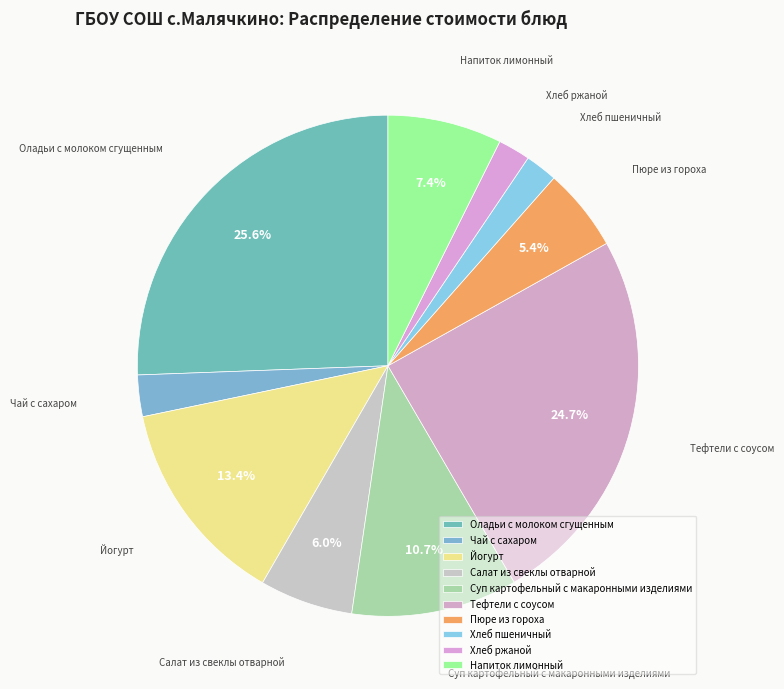

Count the number of slices in the pie.

10